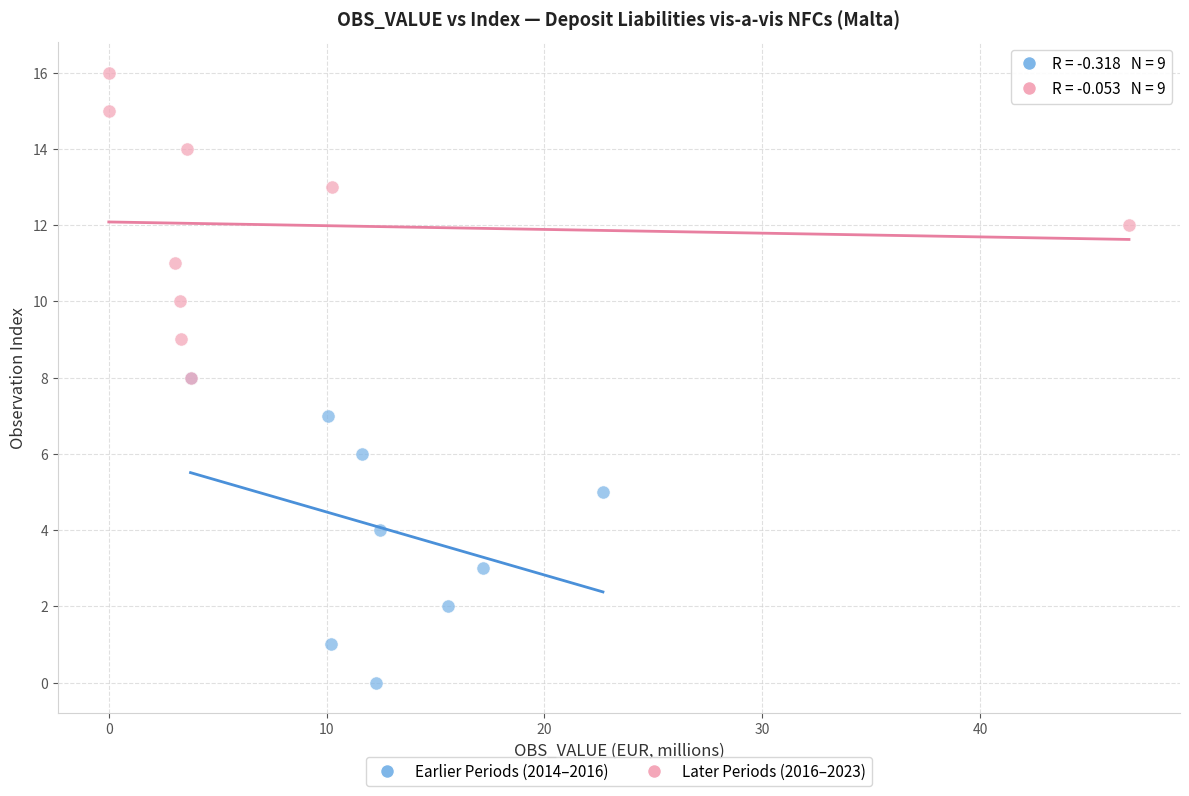

Which series reaches the minimum Y coordinate?

Earlier Periods (2014–2016)